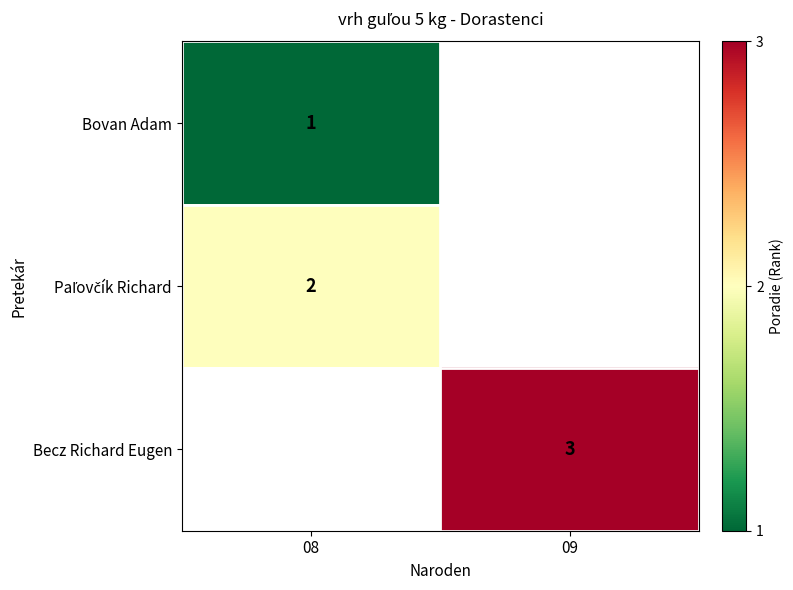

Between 09 and 08, which is larger?

08